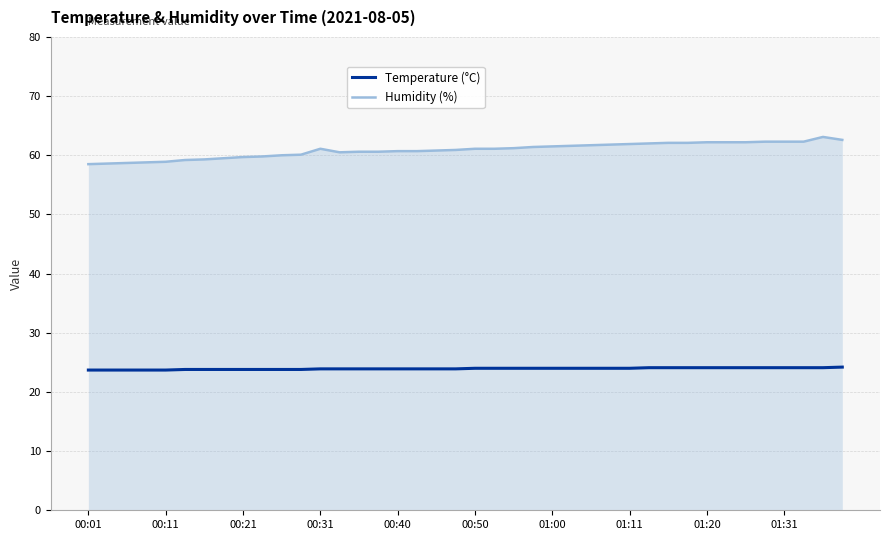

How many categories are shown in the chart?

40